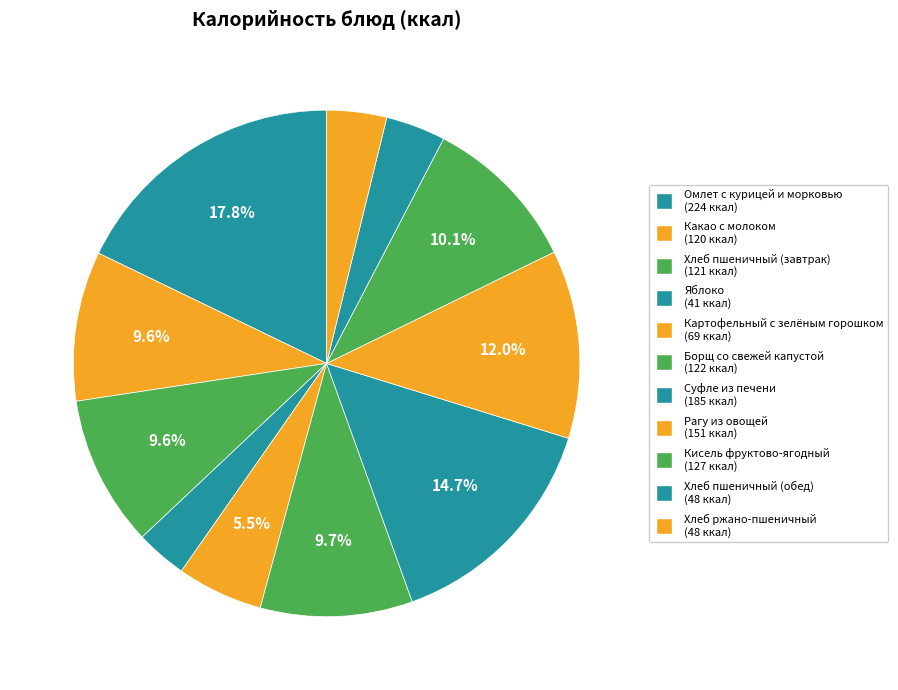

Count the number of slices in the pie.

11